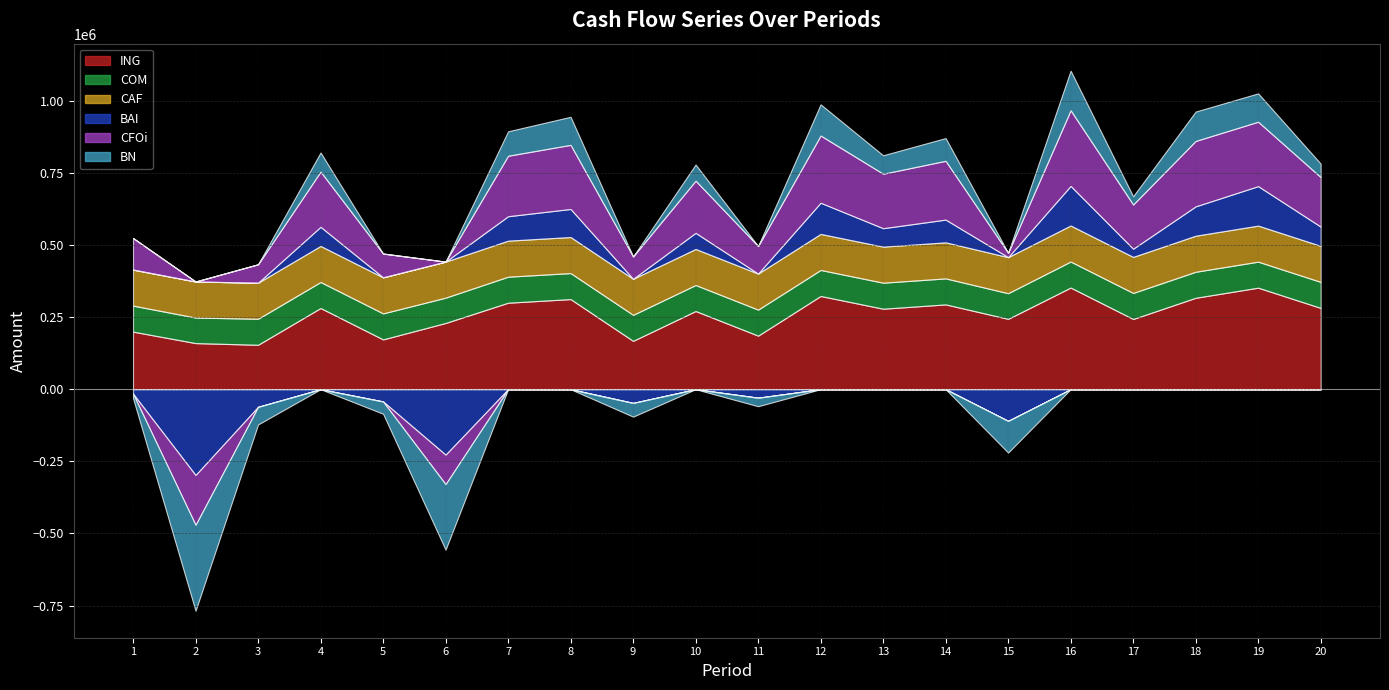

Reading left to right, what are all the values shown in this chart?

ING: 199584.6	159876.0	154059.8	281499.8	172673.2	229637.1	299871.0	312439.2	167617.5	271077.2	185685.1	323241.2	279090.9	294015.7	243944.8	352435.5	243527.3	316968.0	352023.3	281905.3
COM: 90175.7	88539.9	90175.7	90175.7	90175.7	87724.0	90175.7	90175.7	90175.7	90175.7	90175.7	90175.7	90175.7	90175.7	88890.9	90175.7	90175.7	90175.7	90175.7	90175.7
CAF: 125000.0	125000.0	125000.0	125000.0	125000.0	125000.0	125000.0	125000.0	125000.0	125000.0	125000.0	125000.0	125000.0	125000.0	125000.0	125000.0	125000.0	125000.0	125000.0	125000.0
BAI: -15591.1	-297662.9	-61116.0	66324.0	-42502.6	-227085.8	84695.3	97263.5	-47558.3	55901.5	-29490.6	108065.5	63915.1	78840.0	-109806.1	137259.7	28351.6	101792.2	136847.6	66729.5
CFOi: 109408.9	-172662.9	63884.0	191324.0	82497.4	-102085.8	209695.3	222263.5	77441.7	180901.5	95509.4	233065.5	188915.1	203840.0	15193.9	262259.7	153351.6	226792.2	223314.8	171710.7
BN: -15591.1	-297662.9	-61116.0	66324.0	-42502.6	-227085.8	84695.3	97263.5	-47558.3	55901.5	-29490.6	108065.5	63915.1	78840.0	-109806.1	137259.7	28351.6	101792.2	98314.8	46710.7